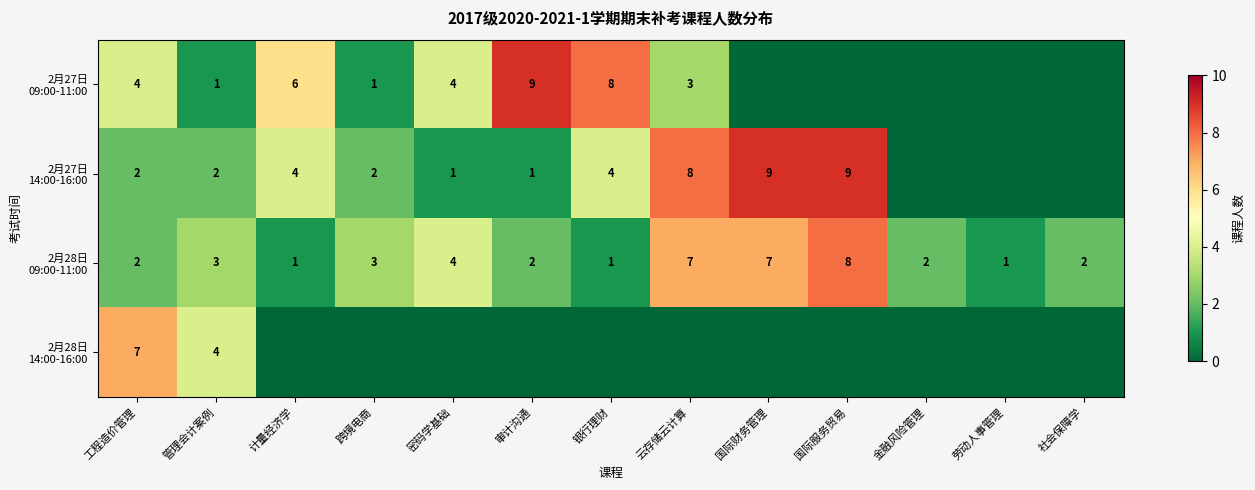

What is the spread (max minus min) of values at 工程造价管理?

5